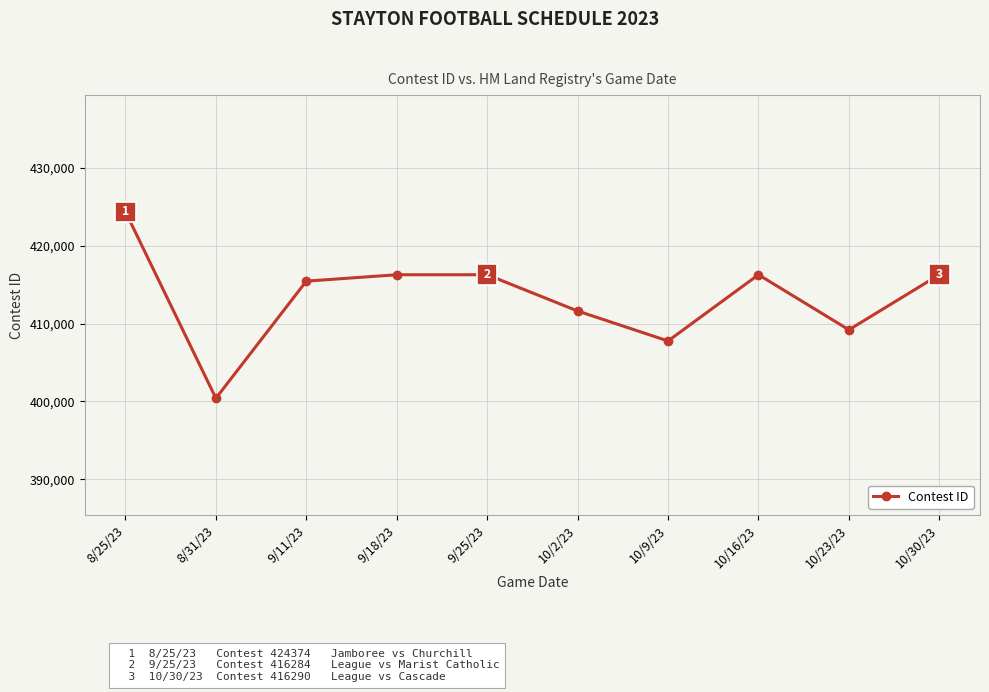

What is the difference between the maximum and second lowest values?

16604